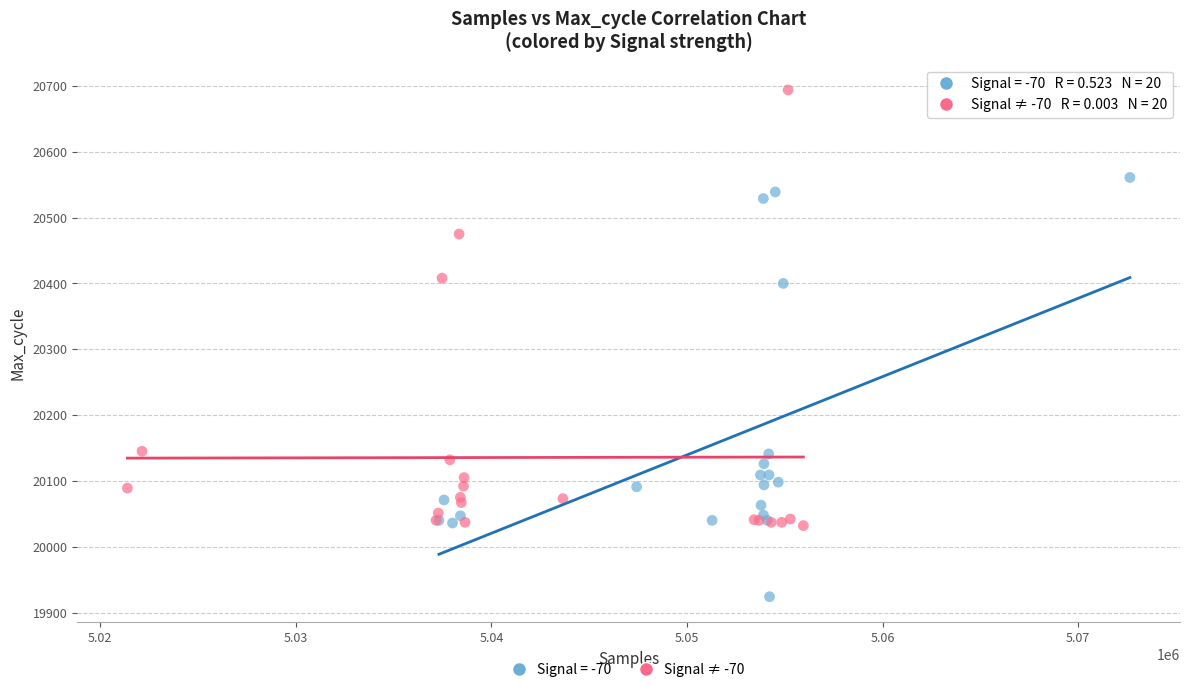

Which series has the largest Y range (max minus min)?

Signal ≠ -70